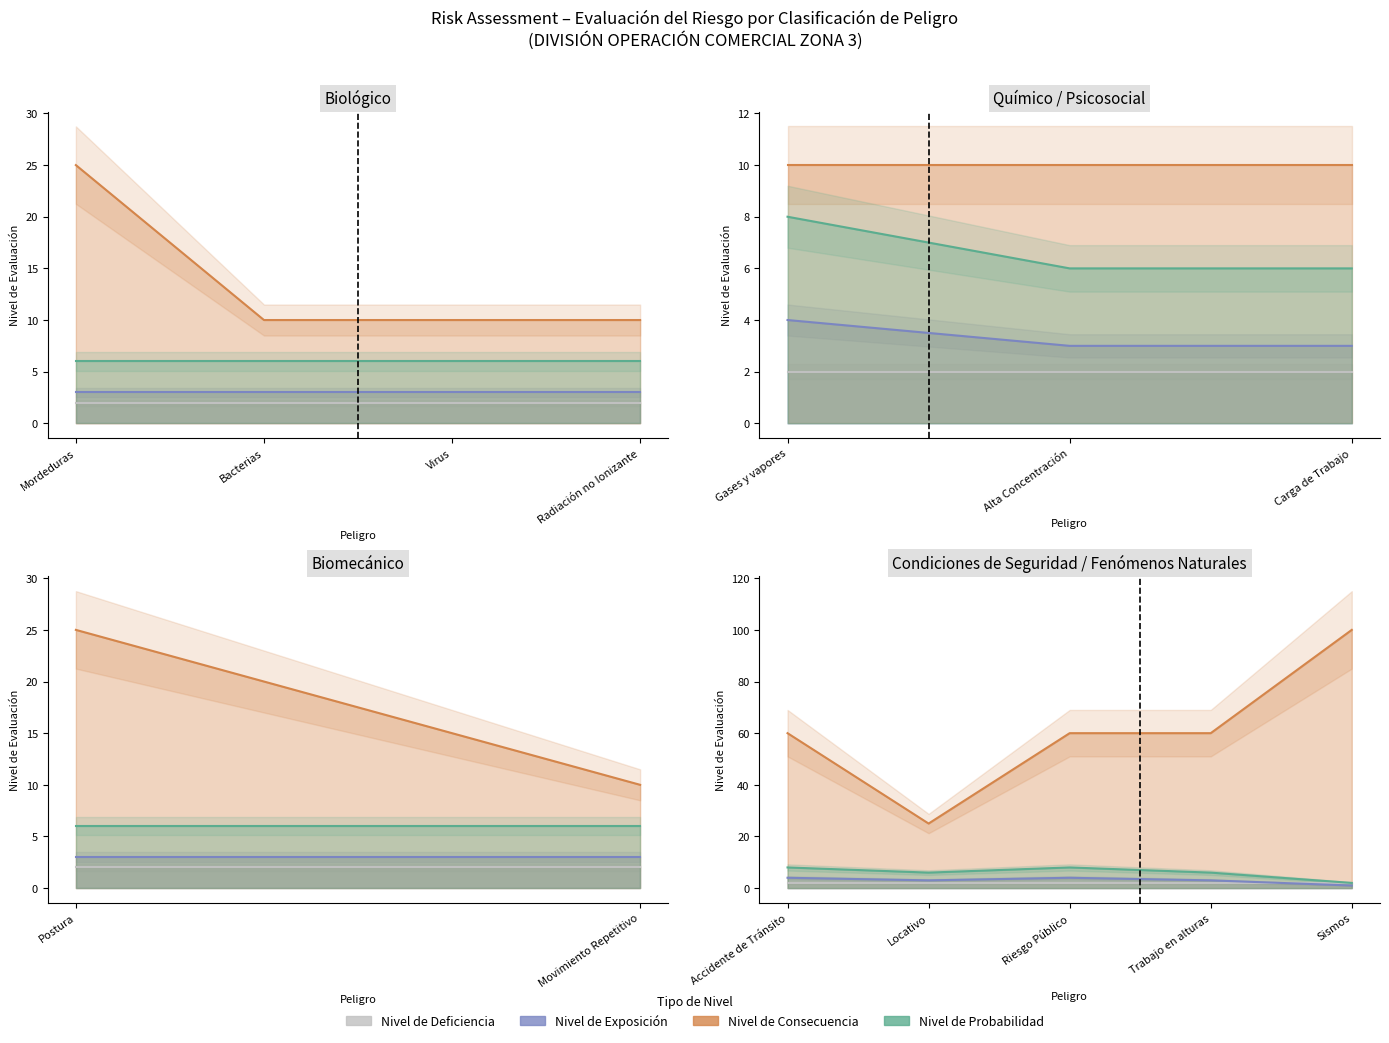

What is the label of the 6th point from the left?

Alta Concentración